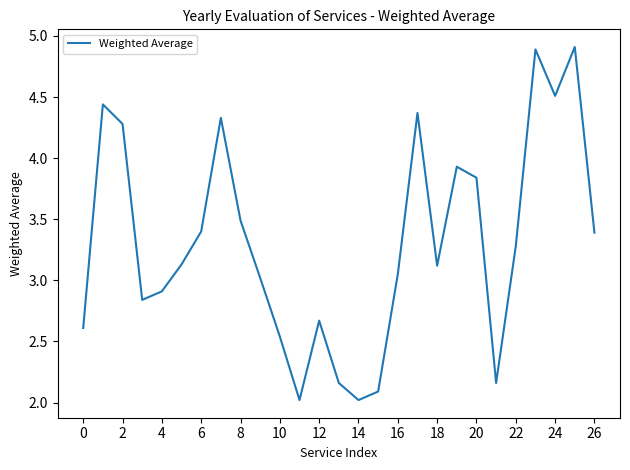

What is the difference between the maximum and minimum values?

2.9